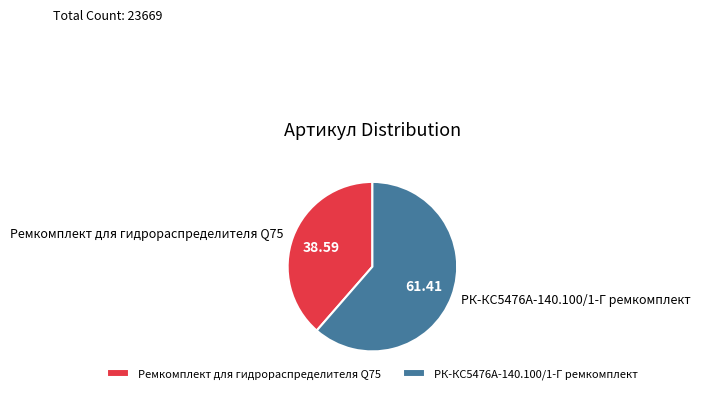

Is there any slice that represents more than half of the pie?

Yes